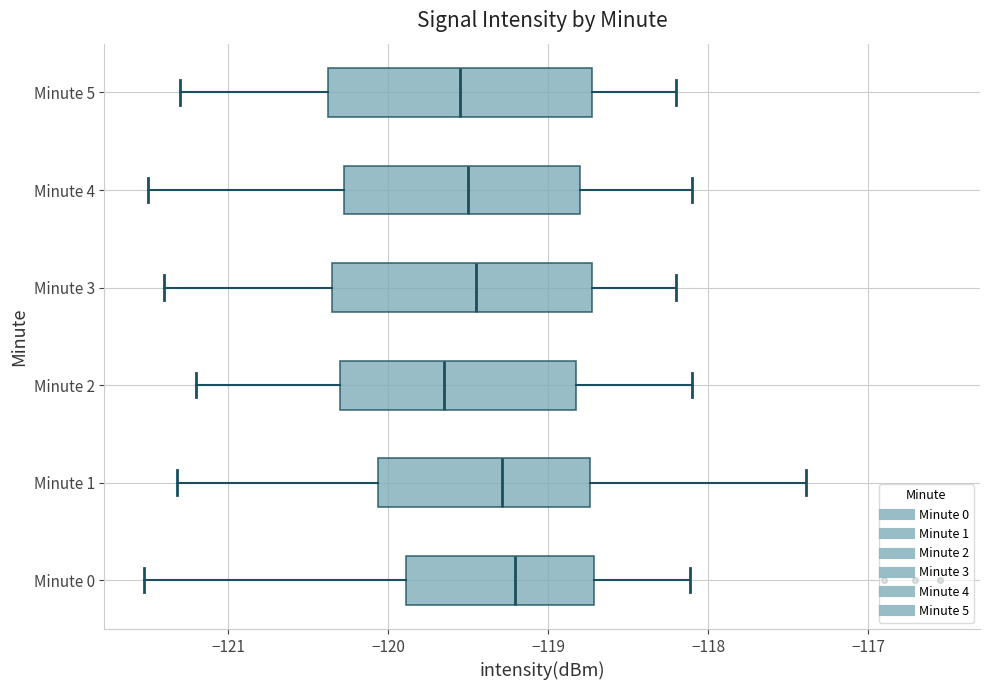

Reading bottom to top, transcribe this box plot: for each box, give where its median line is, the range the box spans, and where its two whiskers end, as read against the x-axis. The values are not printed on the chart, so give them approximately, as read against the axis.

Minute 0: median -119.2, box -119.9 to -118.7, whiskers -121.5 to -118.1
Minute 1: median -119.3, box -120.1 to -118.7, whiskers -121.3 to -117.4
Minute 2: median -119.6, box -120.3 to -118.8, whiskers -121.2 to -118.1
Minute 3: median -119.4, box -120.3 to -118.7, whiskers -121.4 to -118.2
Minute 4: median -119.5, box -120.3 to -118.8, whiskers -121.5 to -118.1
Minute 5: median -119.5, box -120.4 to -118.7, whiskers -121.3 to -118.2